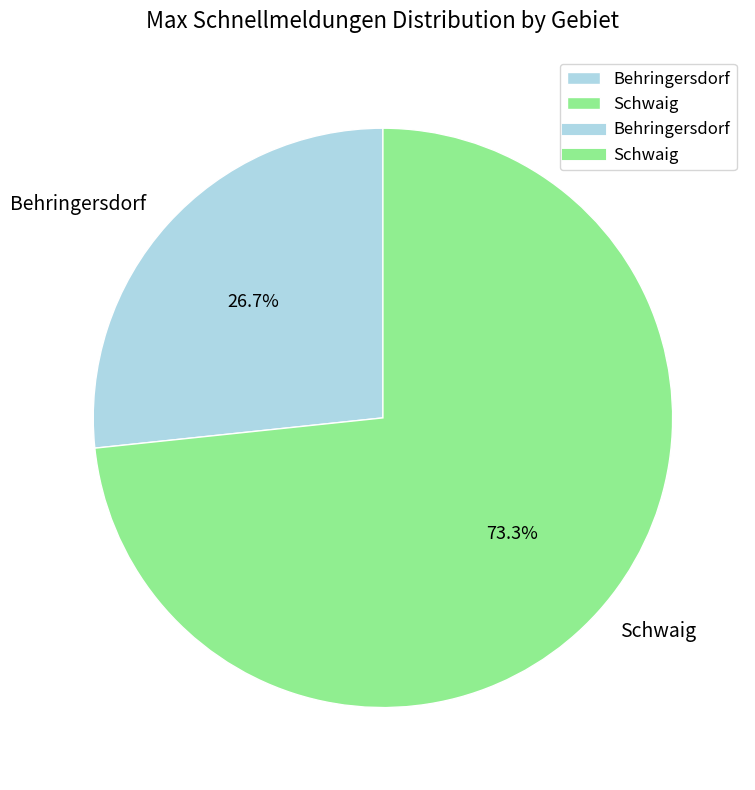

To the nearest percent, what is the difference between the Behringersdorf and Schwaig slice percentages?

47%